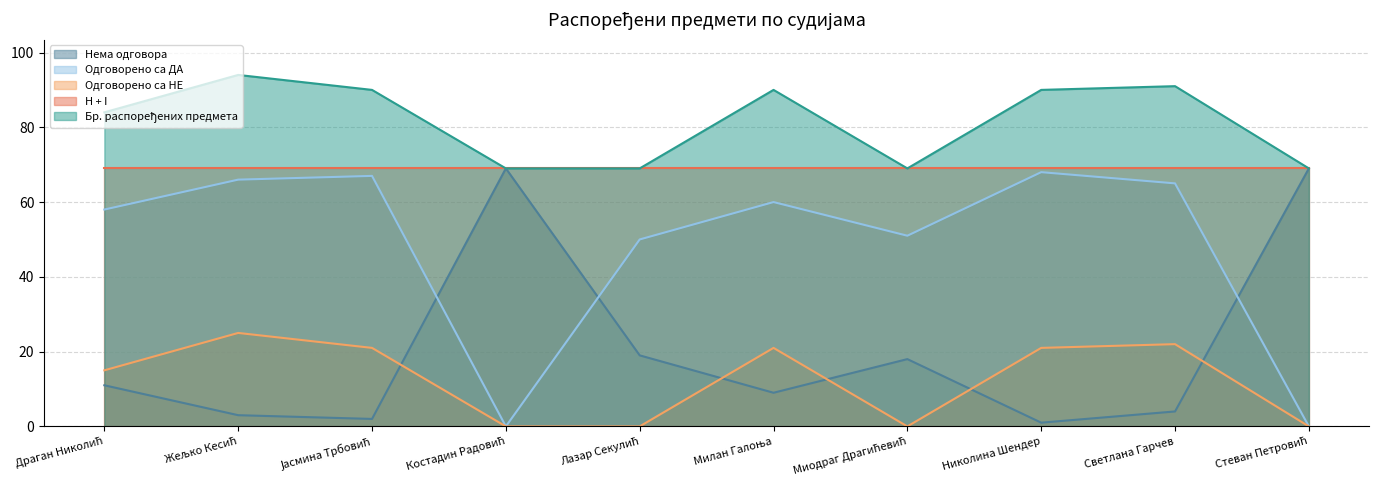

Which category has the lowest value in the Бр. распоређених предмета series?

Костадин Радовић